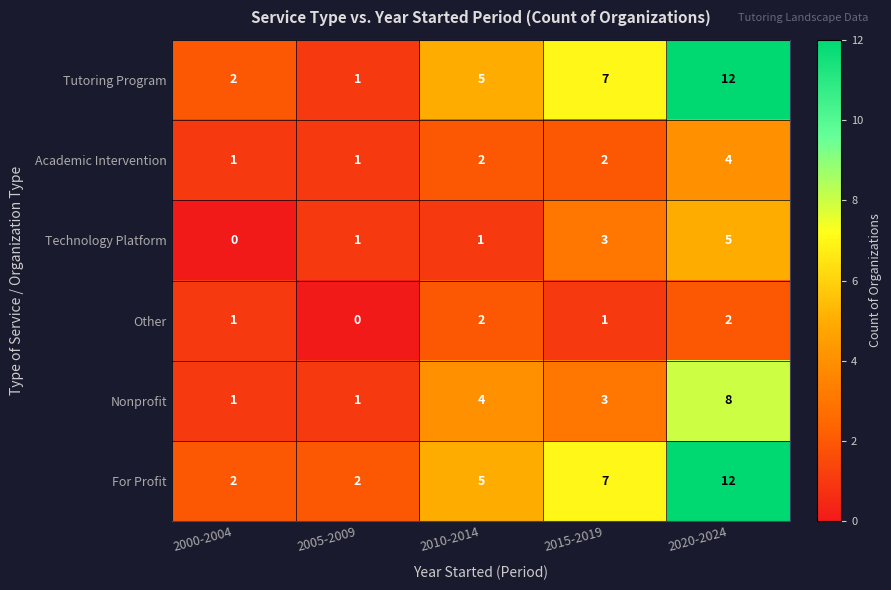

Which series has the largest range (max minus min)?

Tutoring Program